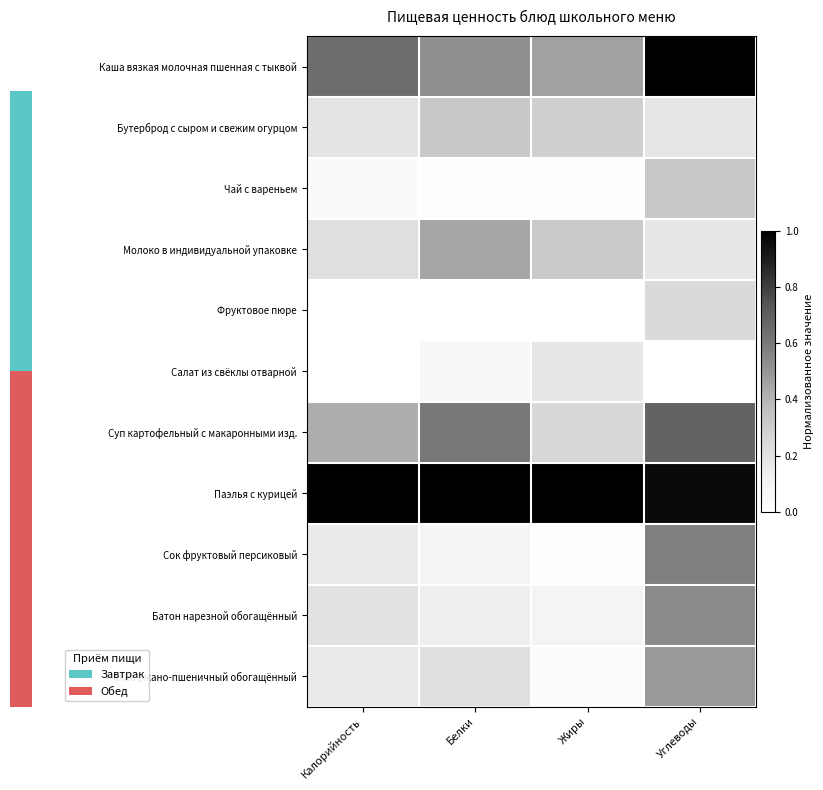

Which category has the highest value across all series?

Углеводы